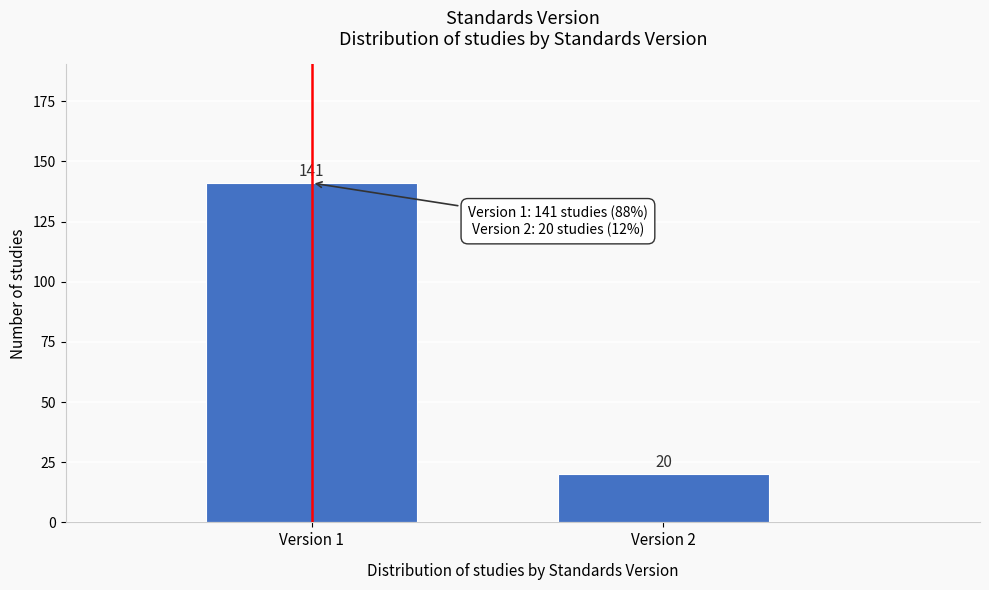

Reading left to right, extract all data points from this chart.

Version 1=141	Version 2=20